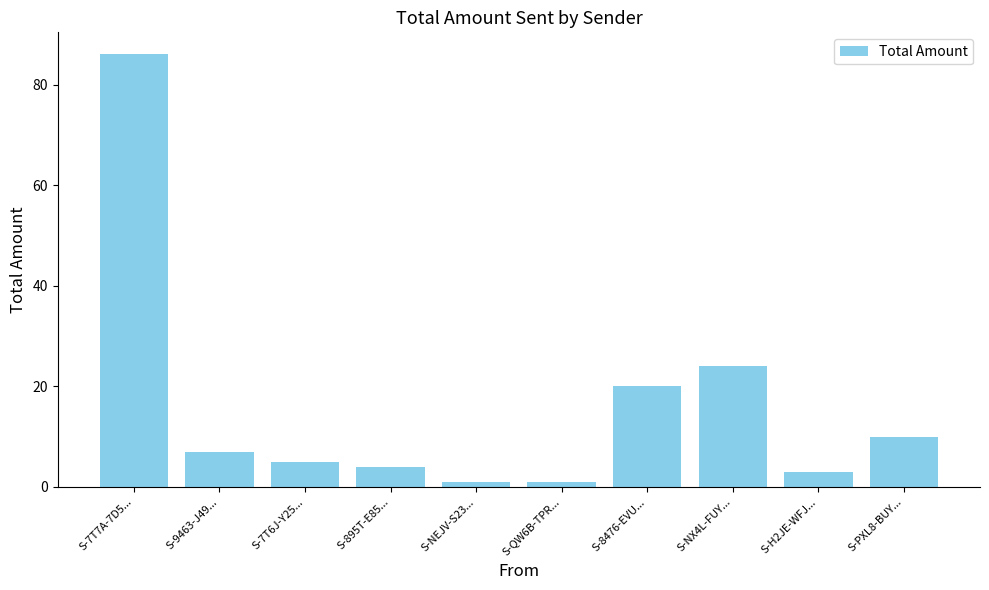

Which has a higher value, S-895T-E85... or S-8476-EVU...?

S-8476-EVU...